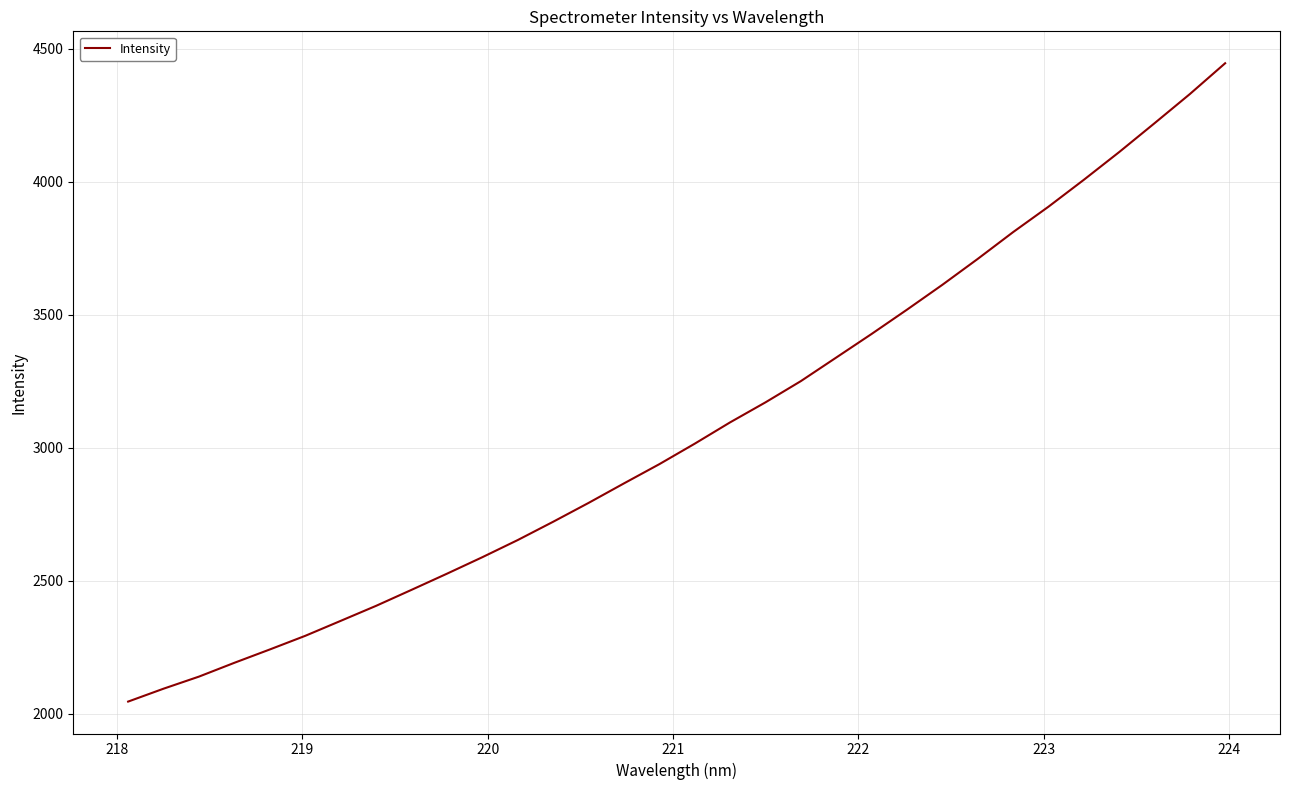

What is the greatest value displayed?

4444.6